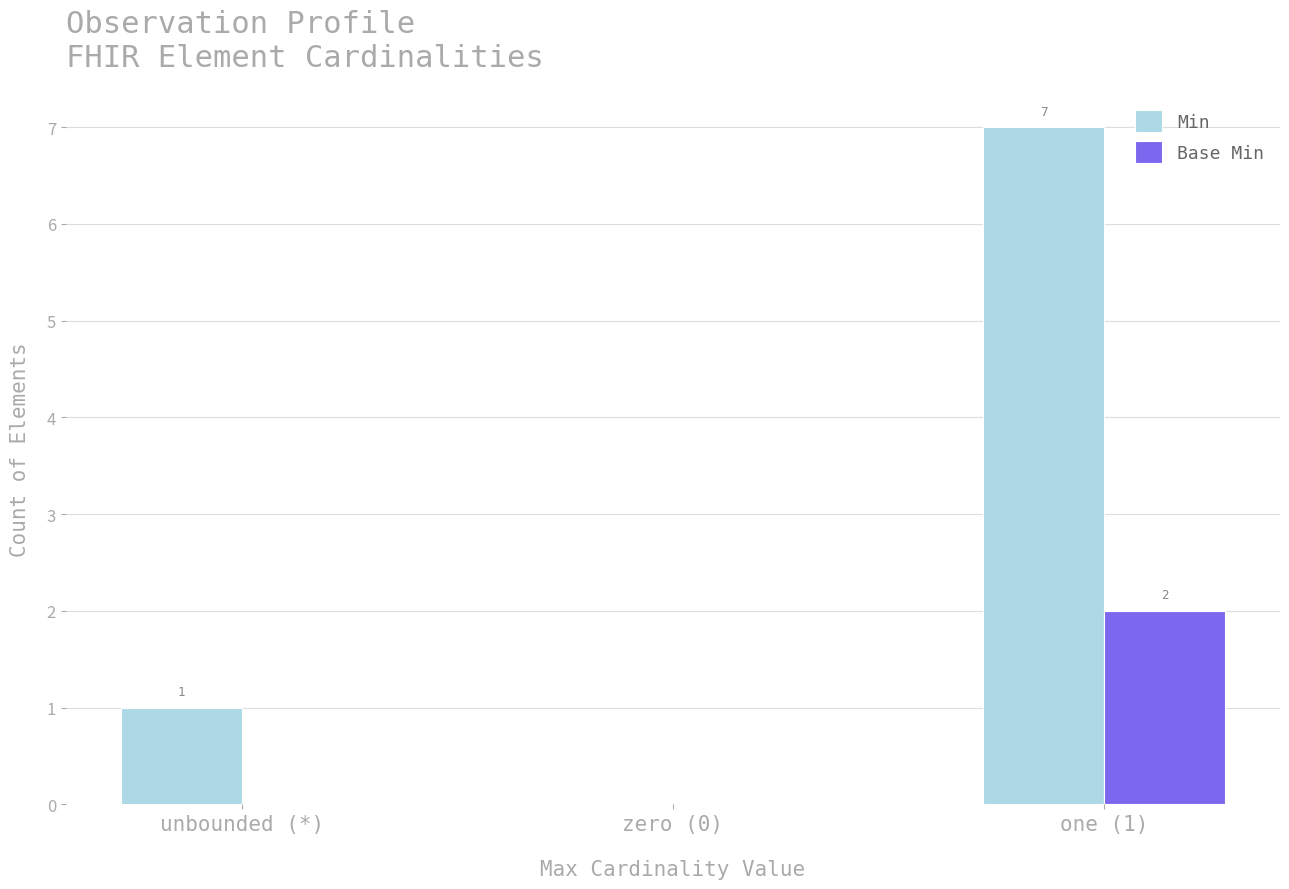

What is the highest value of the Min series?

7